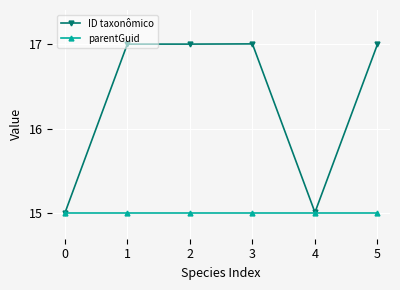

What is the lowest value of the ID taxonômico series?

15.0